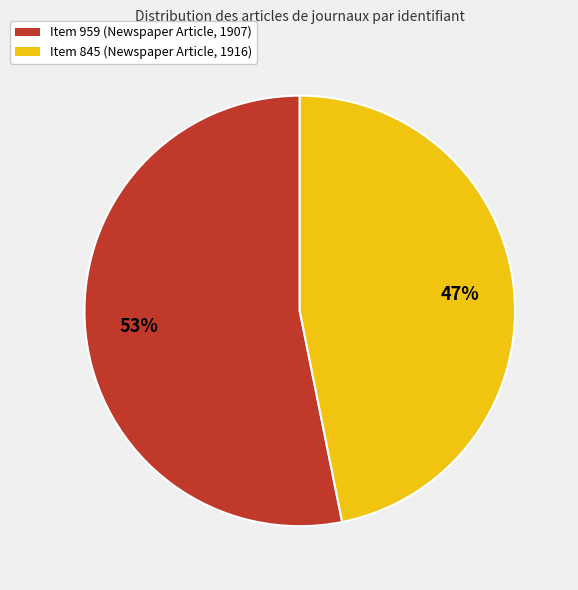

What is the ratio of the value at Item 959 (Newspaper Article, 1907) to the value at Item 845 (Newspaper Article, 1916)?

1.1